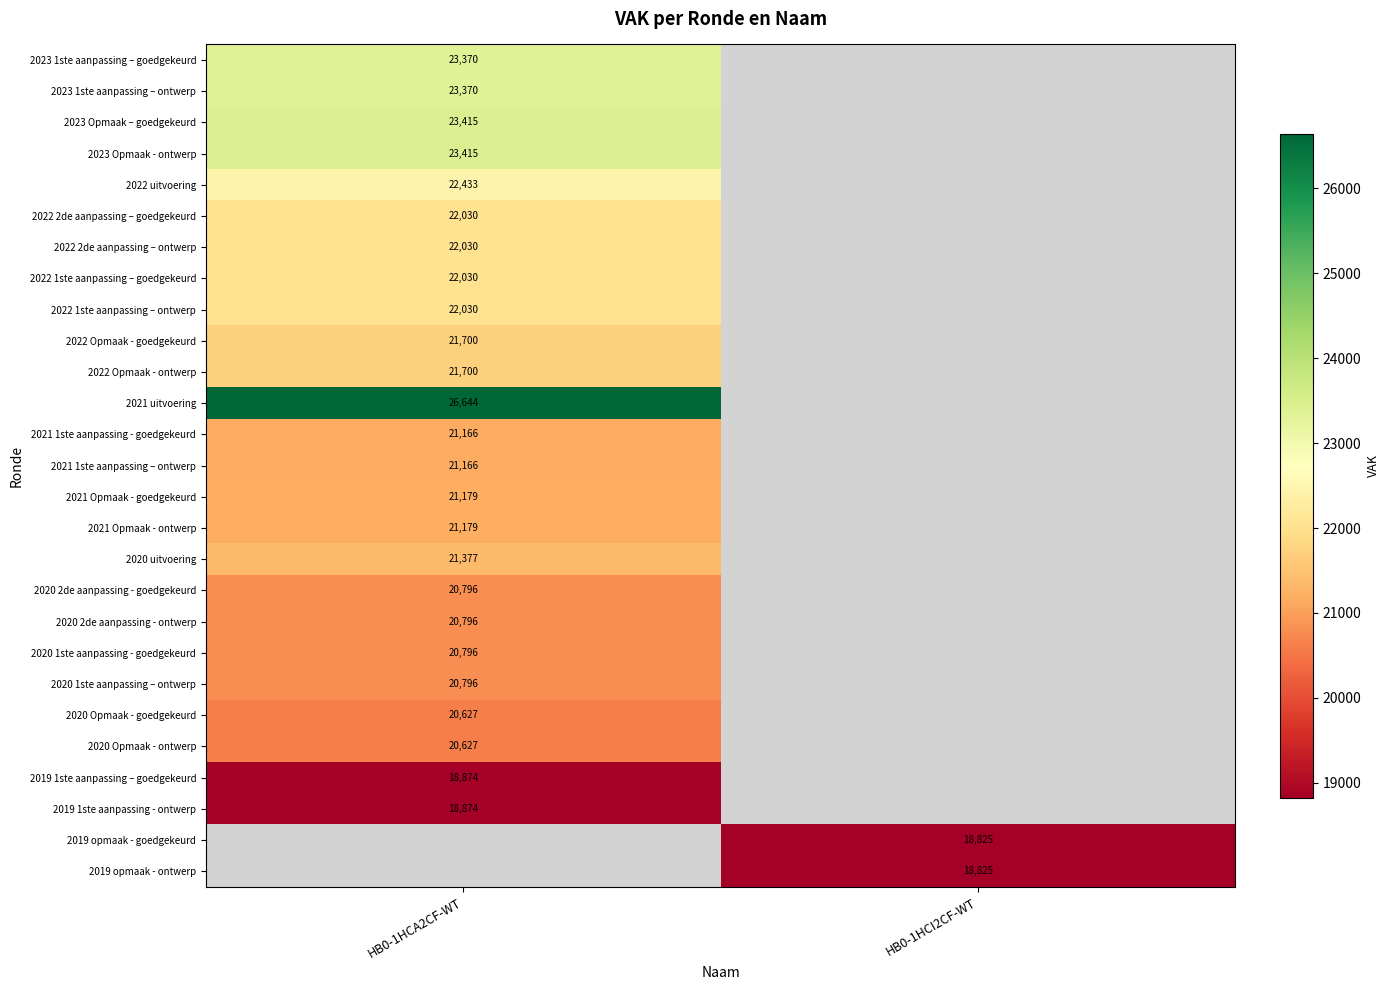

The value of 2020 2de aanpassing - goedgekeurd at HB0-1HCA2CF-WT is 20796. True or false?

True